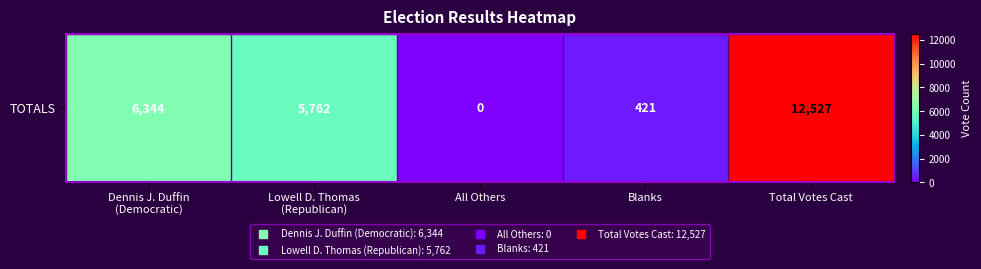

Is it true that the value at Total Votes Cast is 20325?

False